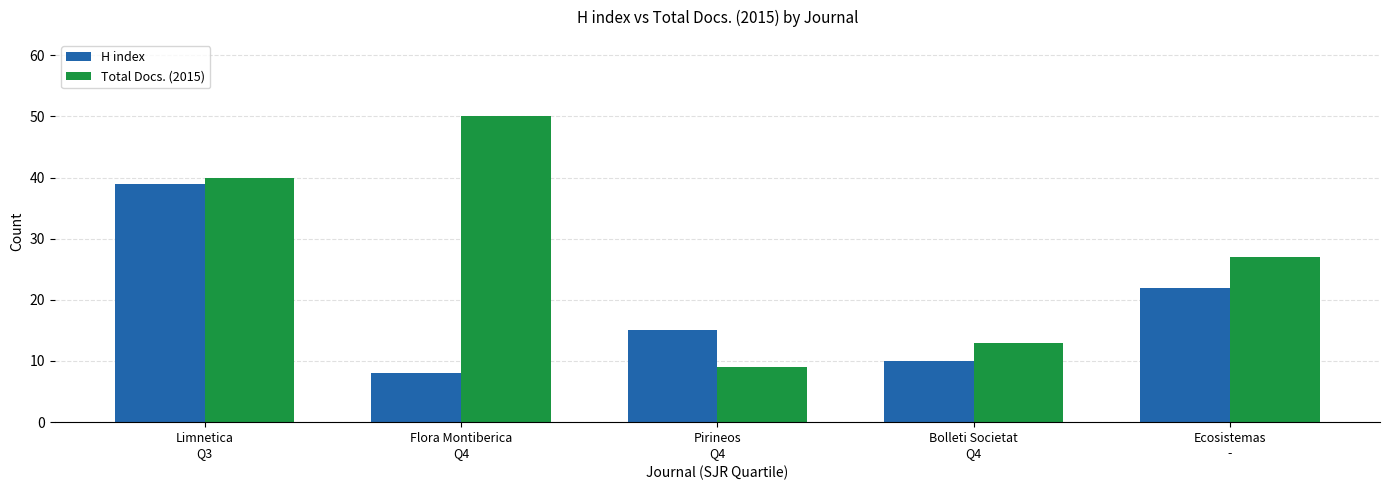

True or false: H index has a value of 30 at Ecosistemas
-.

False